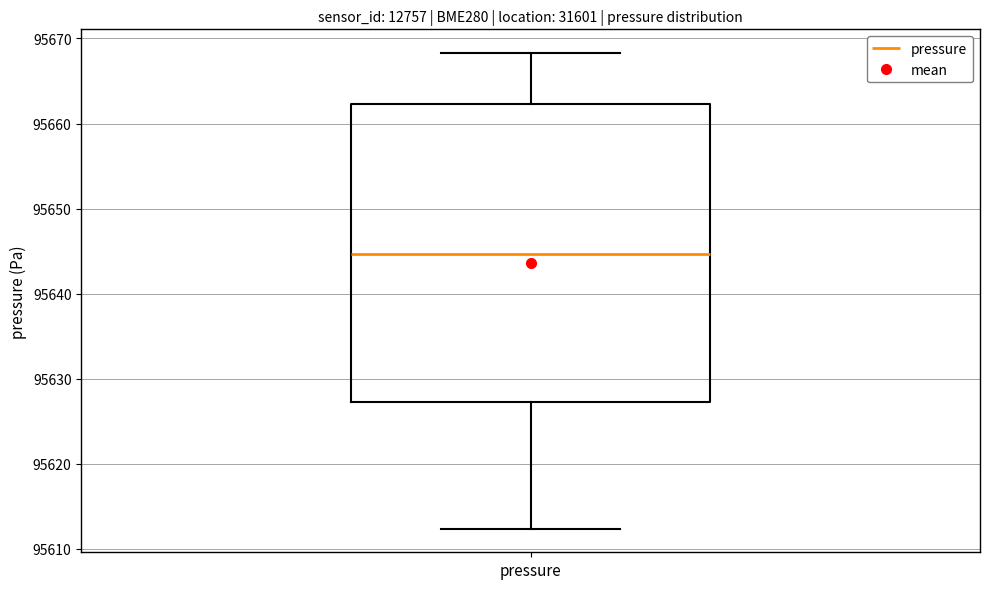

Where does the upper whisker of the box for pressure end on the y-axis? The values are not printed on the chart, so give them approximately, as read against the axis.

95668